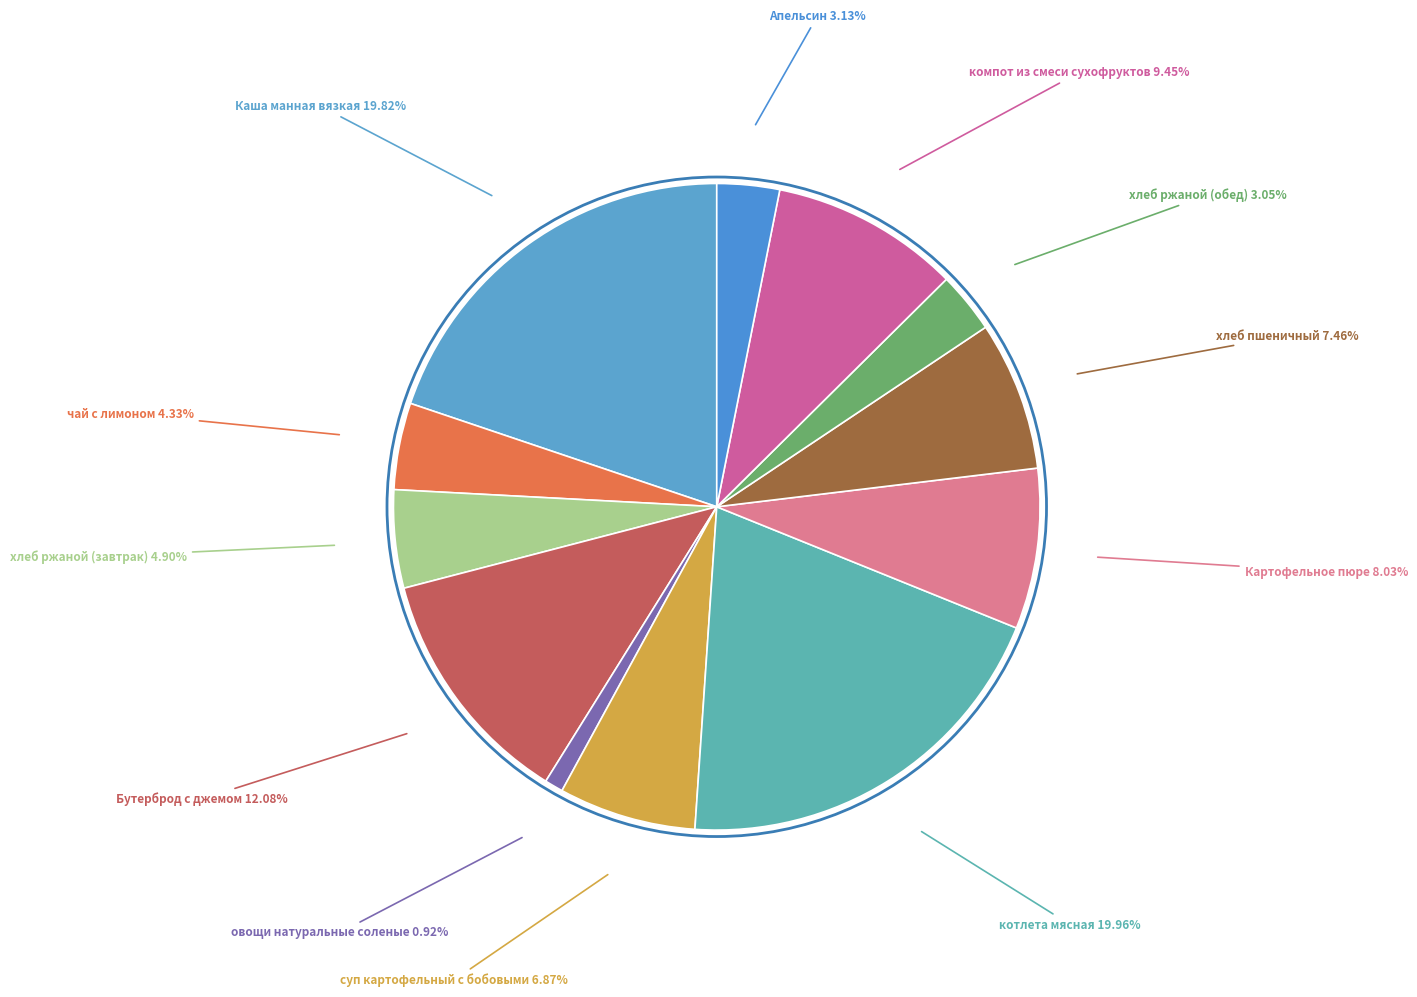

How many segments does this pie chart have?

12